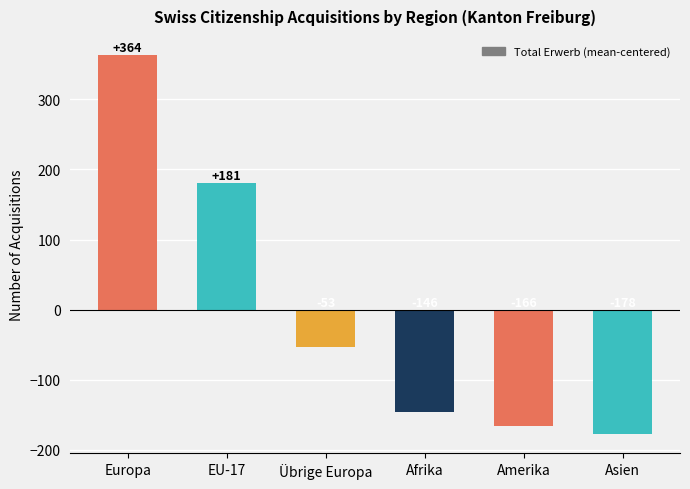

Which category has the lowest value across all series?

Asien